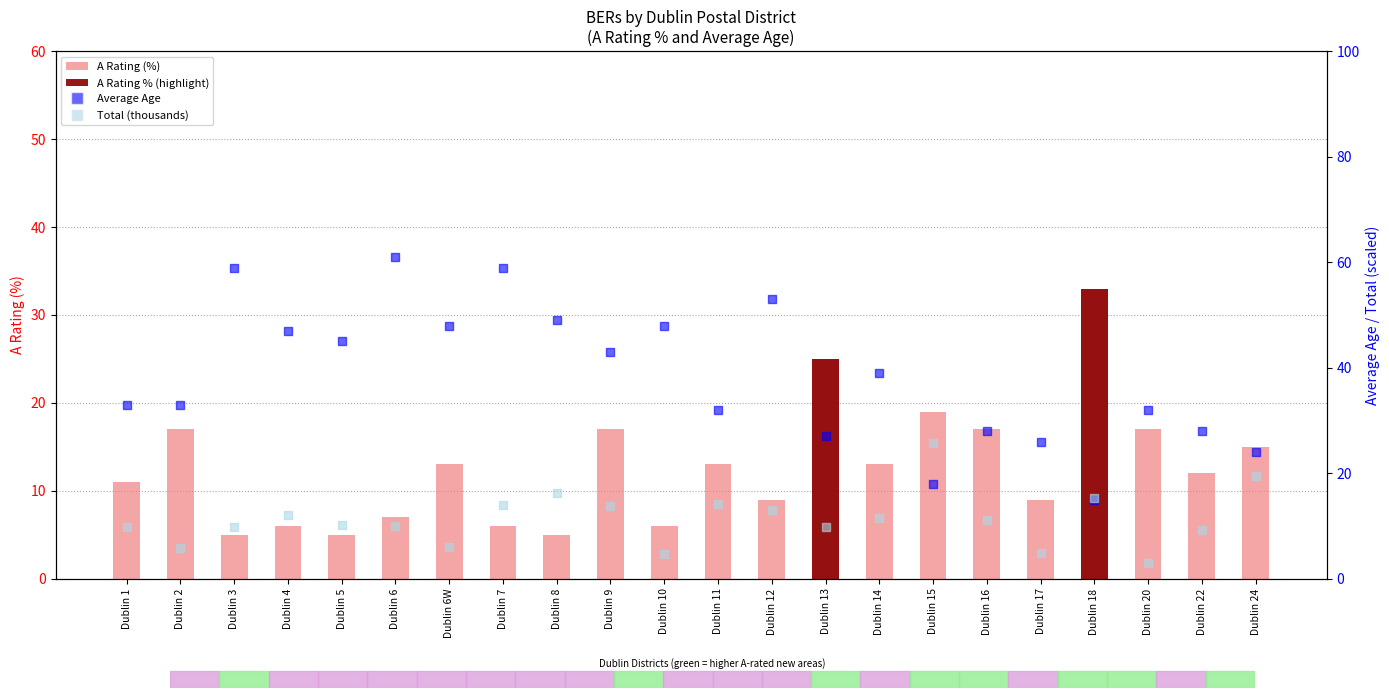

Which series reaches the maximum Y coordinate?

Average Age